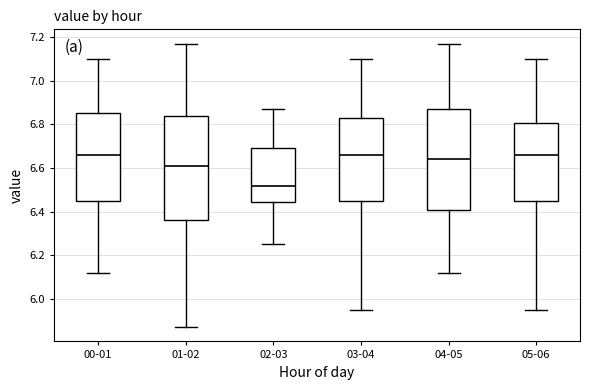

Where does the median line of the box for 02-03 sit on the y-axis? The values are not printed on the chart, so give them approximately, as read against the axis.

6.52